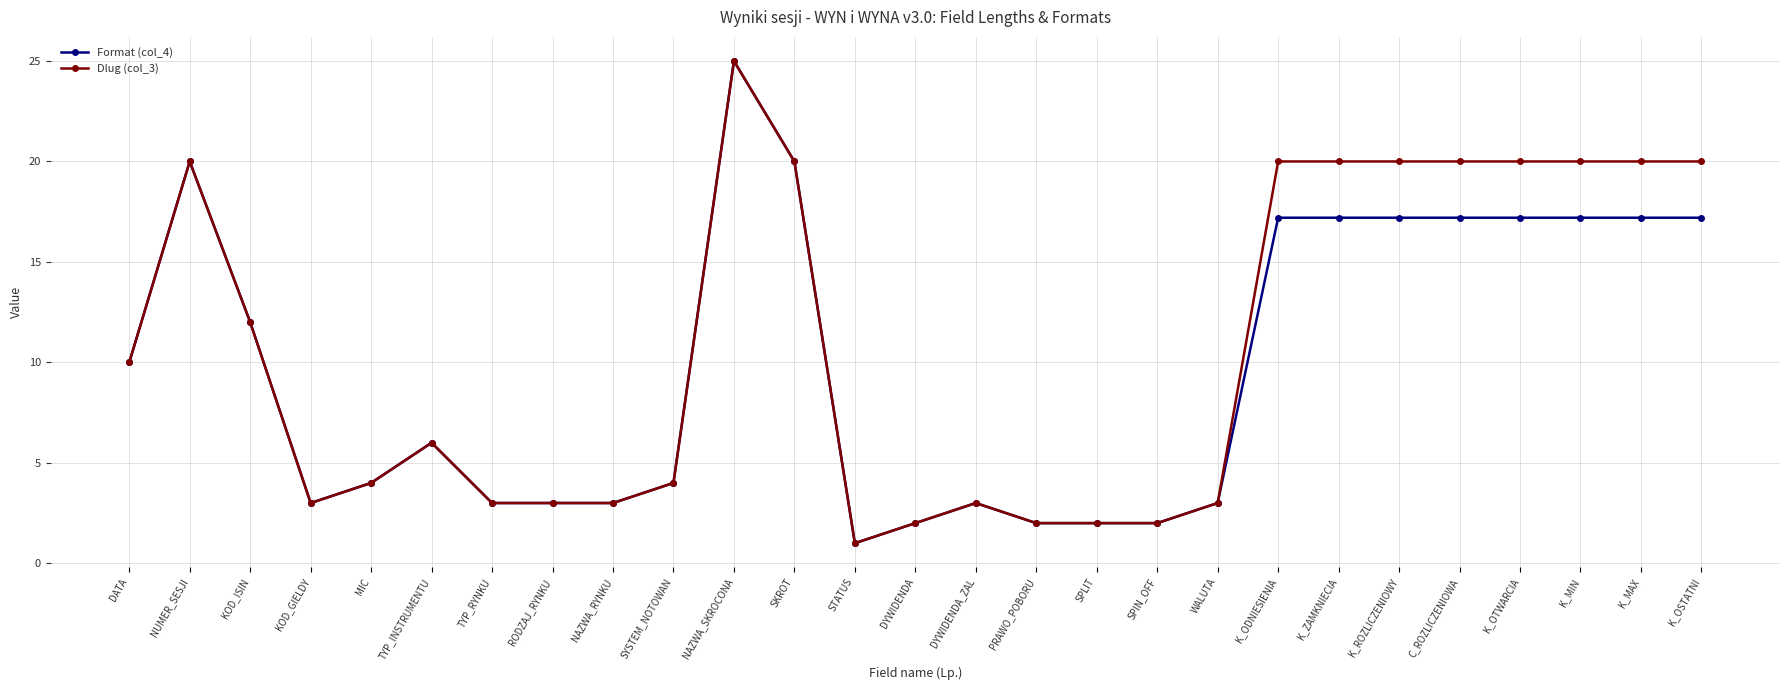

What is the approximate value of Dlug (col_3) at C_ROZLICZENIOWA?

20.0